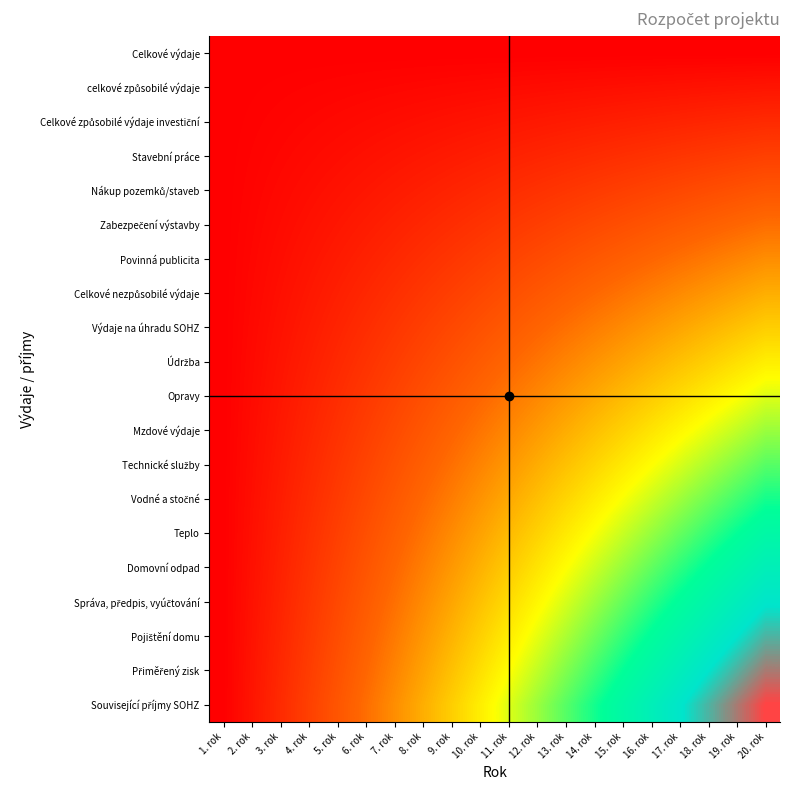

List the series in order of their peak value, highest first.

Související příjmy SOHZ, Přiměřený zisk, Pojištění domu, Správa, předpis, vyúčtování, Domovní odpad, Teplo, Vodné a stočné, Technické služby, Mzdové výdaje, Opravy, Údržba, Výdaje na úhradu SOHZ, Celkové nezpůsobilé výdaje, Povinná publicita, Zabezpečení výstavby, Nákup pozemků/staveb, Stavební práce, Celkové způsobilé výdaje investiční, celkové způsobilé výdaje, Celkové výdaje